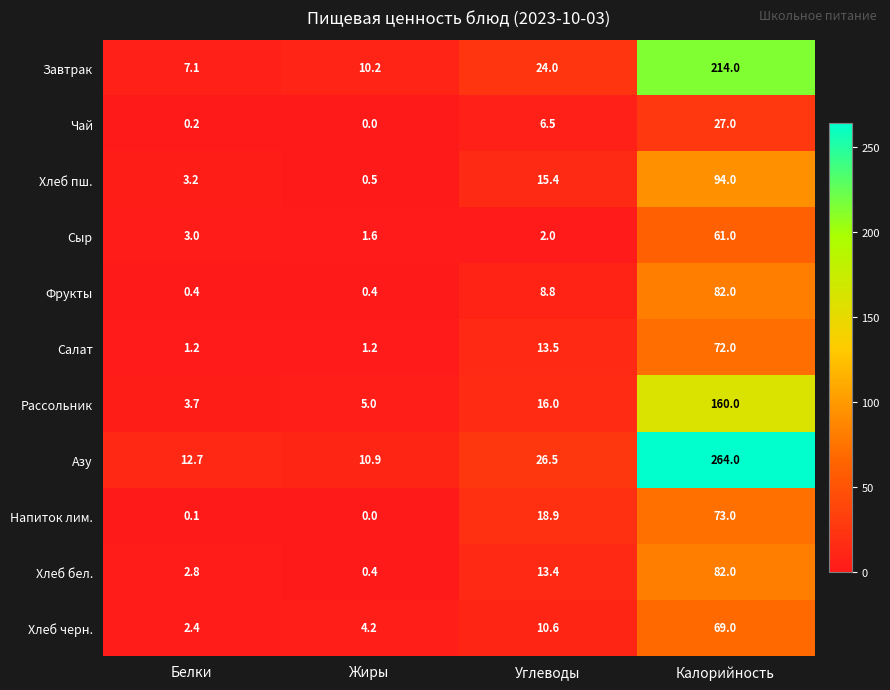

How many values in the Азу series are below 26?

2